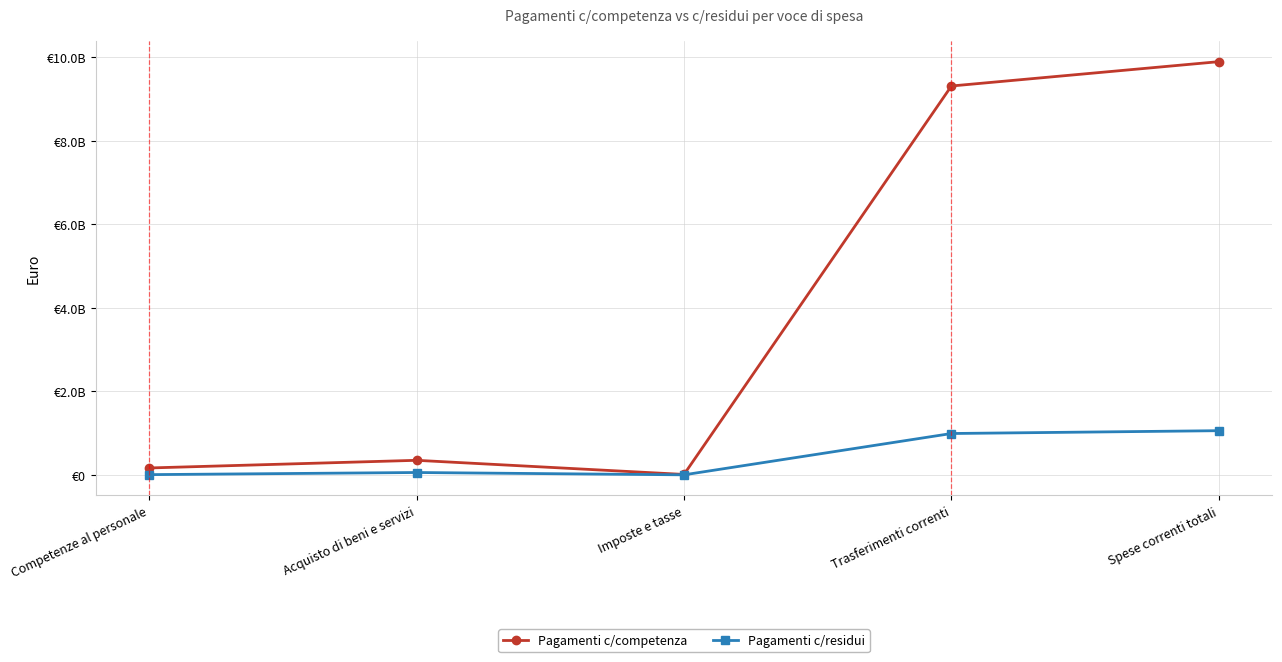

What is the value of the Pagamenti c/competenza point at the 5th from the left?

9890126667